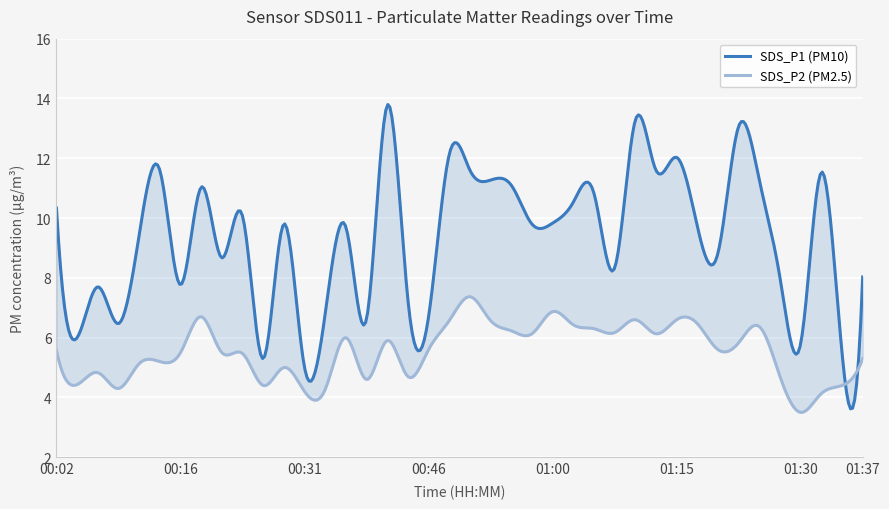

Reading right to left, list all the values displayed in this chart.

SDS_P1: 8.0	5.5	11.5	5.8	8.0	11.3	13.1	8.8	9.7	12.0	11.6	13.3	8.3	10.8	10.5	9.8	9.8	11.1	11.3	11.6	12.1	6.7	7.3	13.8	6.6	9.7	6.8	5.0	9.8	5.3	10.1	8.7	11.0	7.8	11.6	9.4	6.5	7.7	6.0	10.3
SDS_P2: 5.3	4.4	4.1	3.5	4.7	6.4	5.8	5.6	6.5	6.6	6.1	6.6	6.2	6.3	6.4	6.9	6.1	6.2	6.6	7.4	6.6	5.6	4.7	5.9	4.6	6.0	4.3	4.2	5.0	4.4	5.5	5.5	6.7	5.5	5.2	5.1	4.3	4.8	4.4	5.6